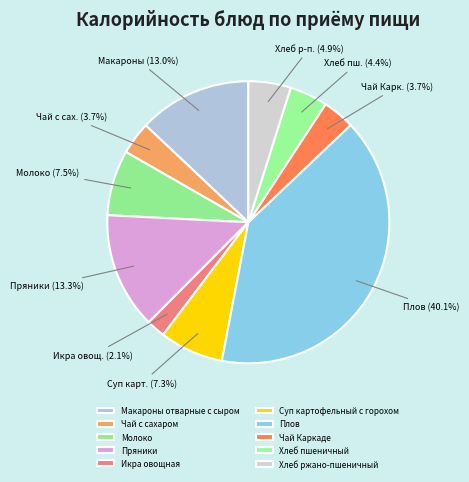

Does any single category account for the majority?

No